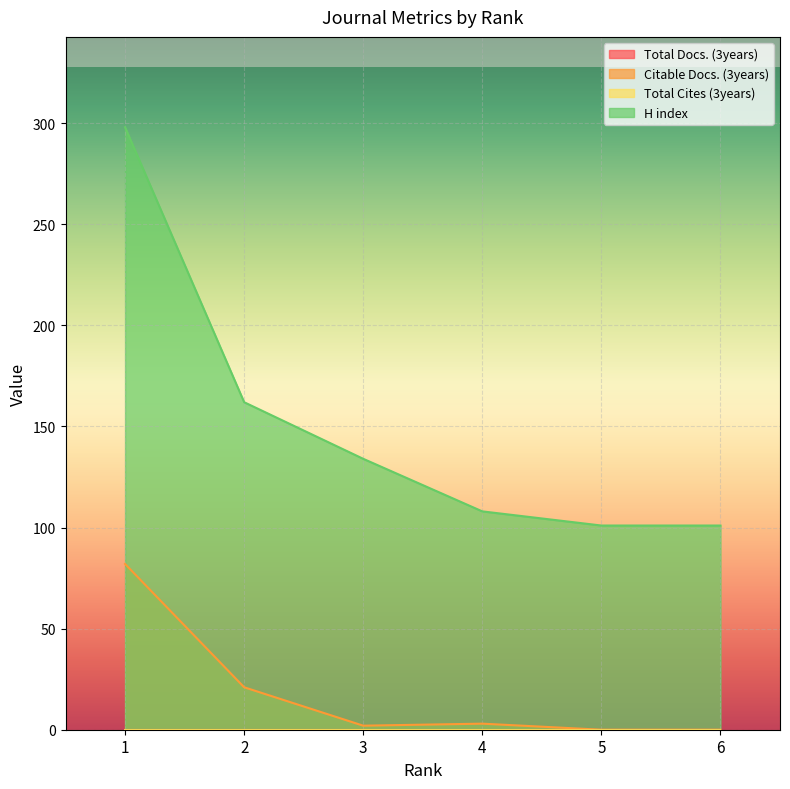

The H index series shows 29 at 6. True or false?

False